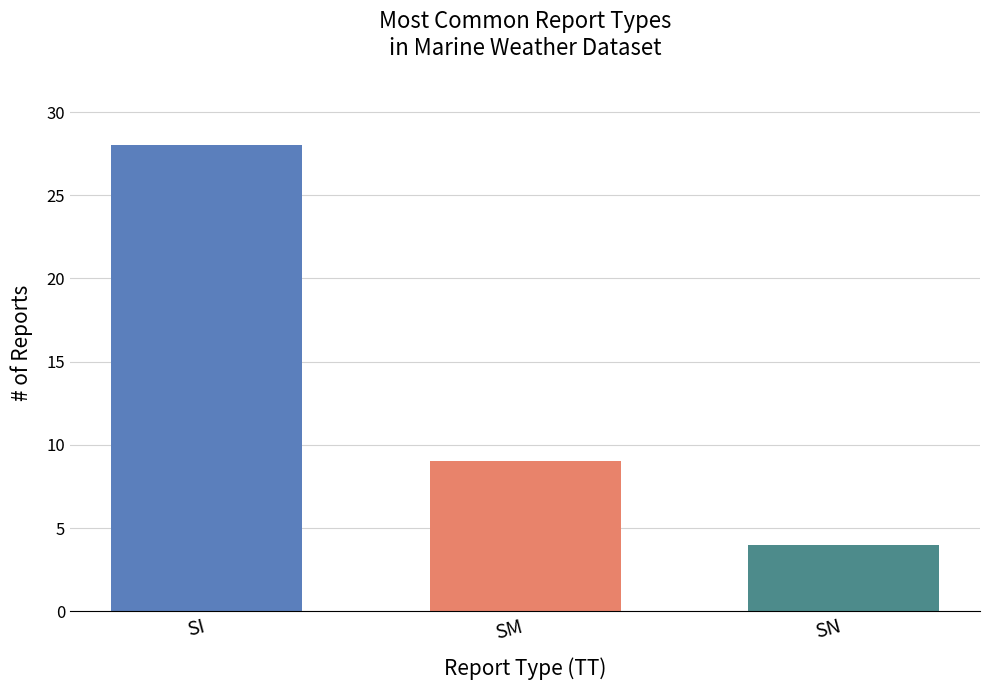

What is the spread (max minus min) of values at SM?

24